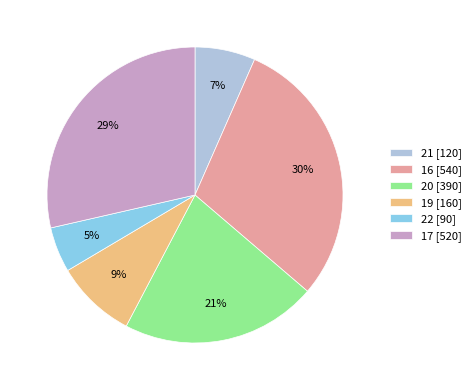

To the nearest percent, what is the difference between the largest and smallest slice percentages?

25%